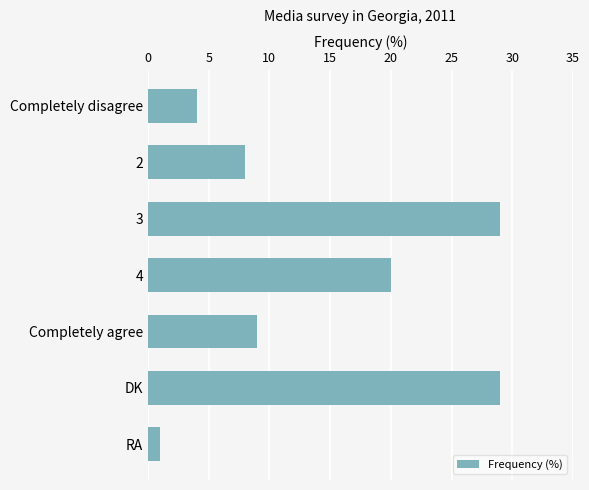

What is the change in value from 2 to Completely agree?

+1